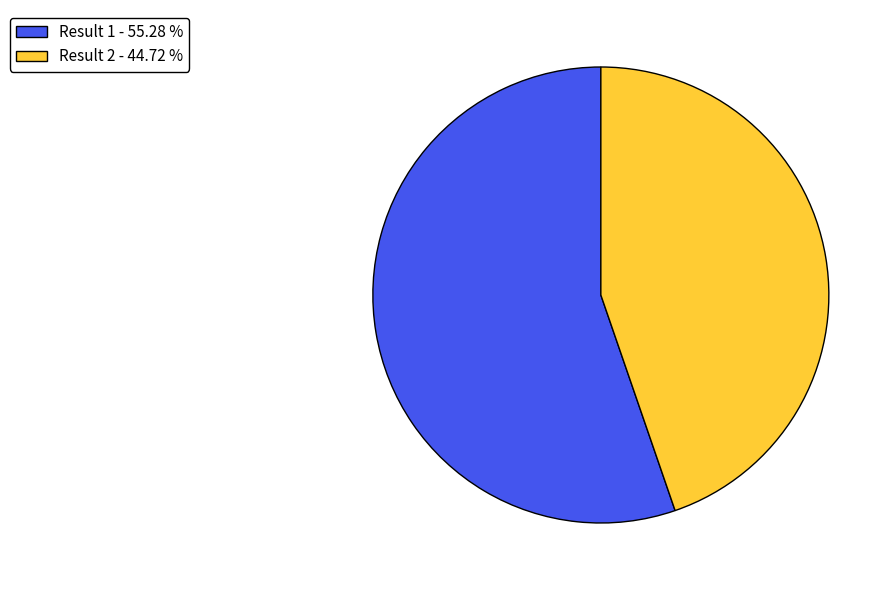

What is the smallest slice in the pie chart?

Result 2